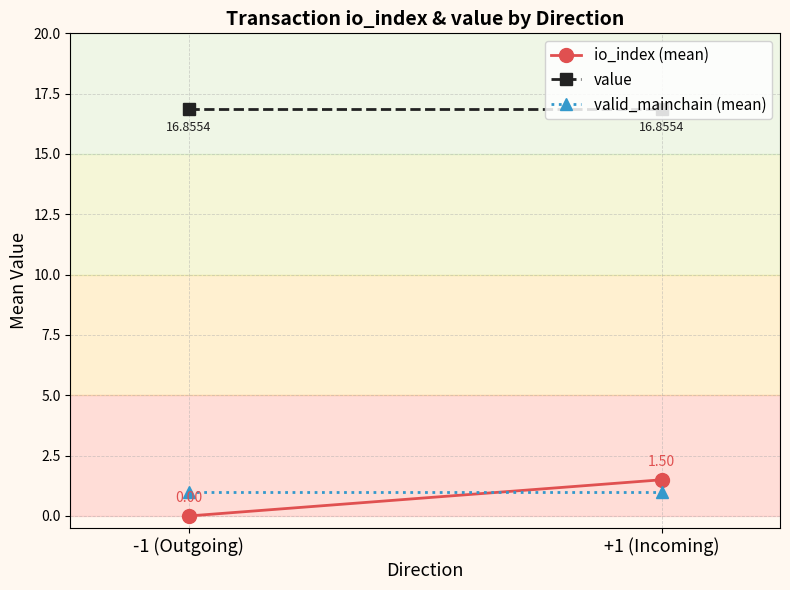

Reading right to left, extract all data points from this chart.

io_index (mean): +1 (Incoming)=1.5	-1 (Outgoing)=0.0
value: +1 (Incoming)=16.9	-1 (Outgoing)=16.9
valid_mainchain (mean): +1 (Incoming)=1.0	-1 (Outgoing)=1.0